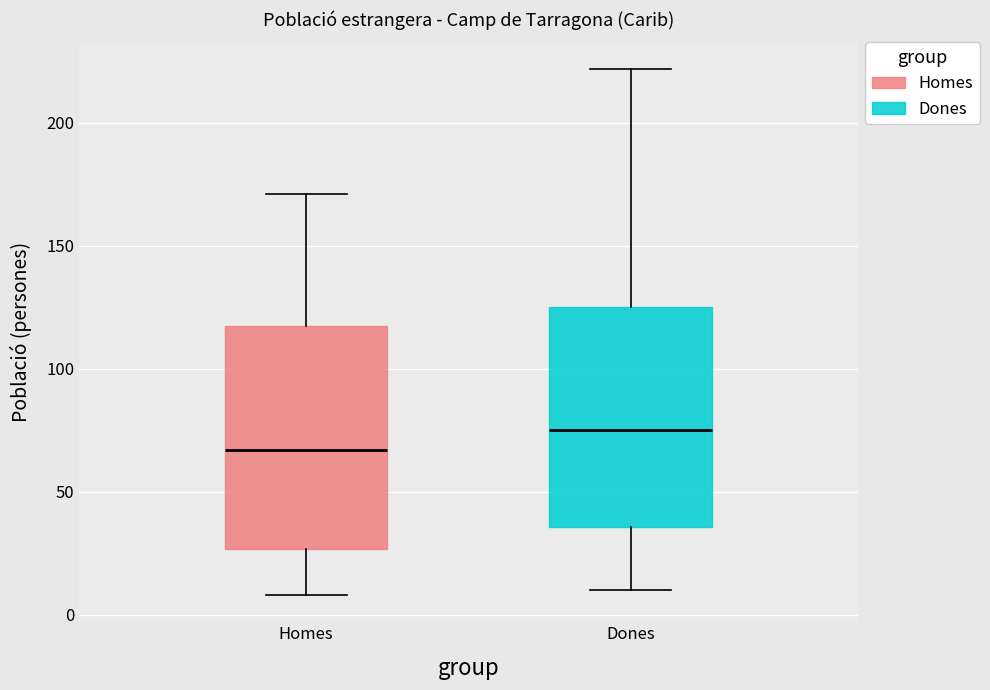

Which box's median line is the highest?

Dones